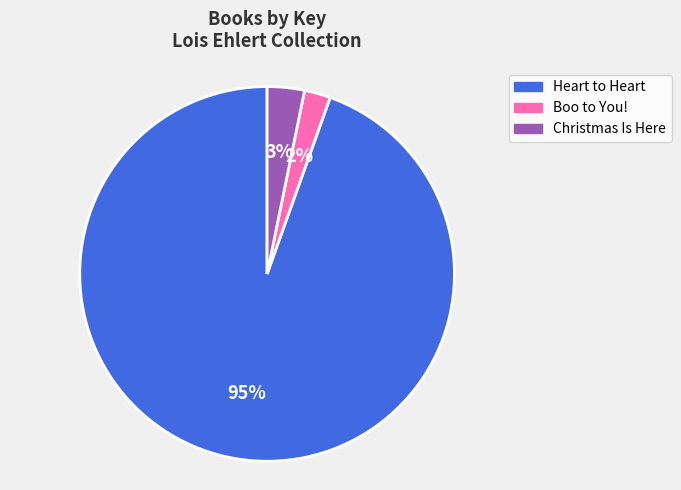

True or false: Christmas Is Here accounts for 3% of the total.

True